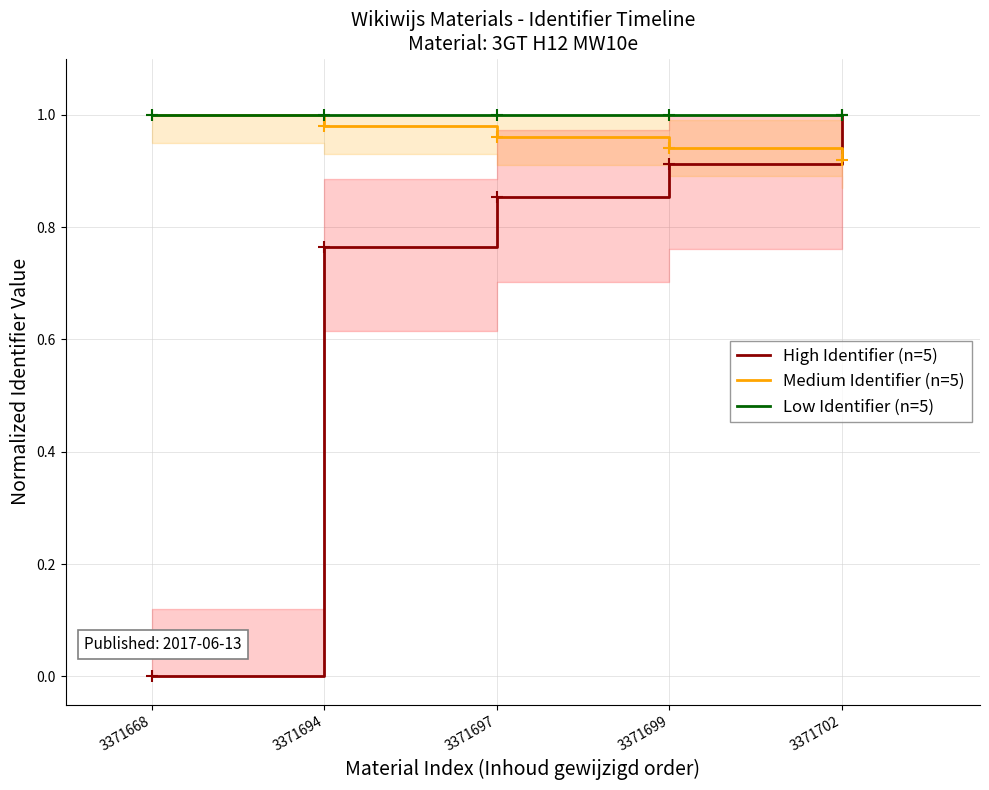

How many categories are shown in the chart?

5